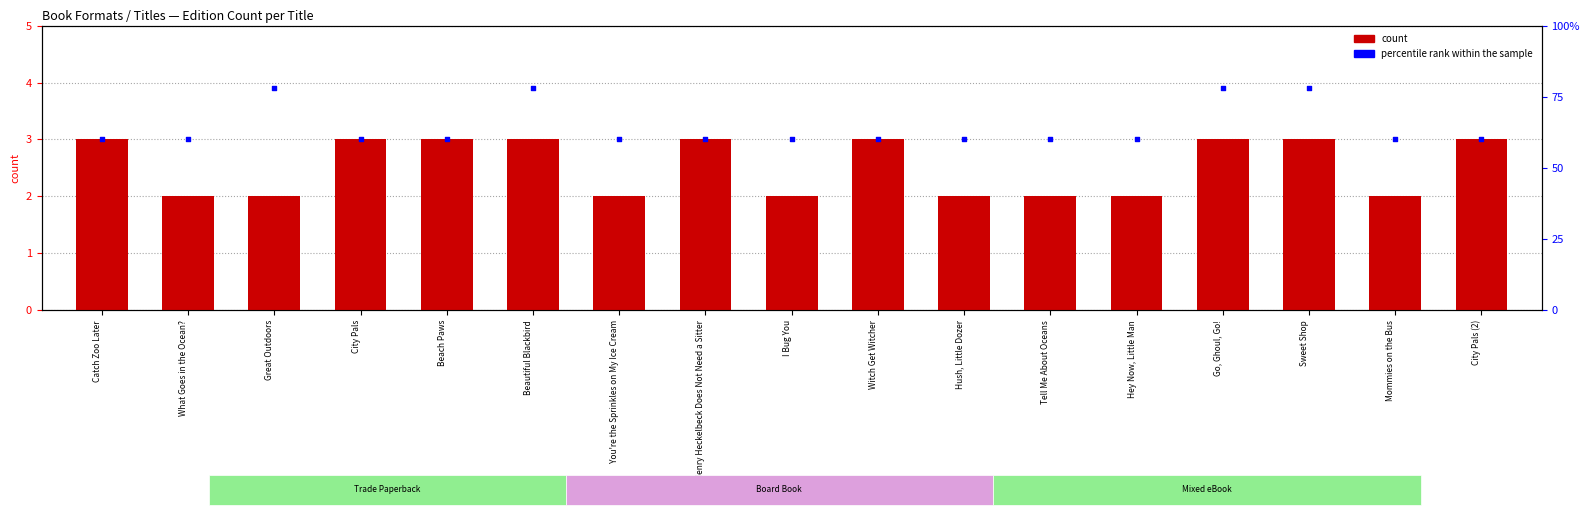

What are all the series names shown in the legend?

count, percentile rank within the sample